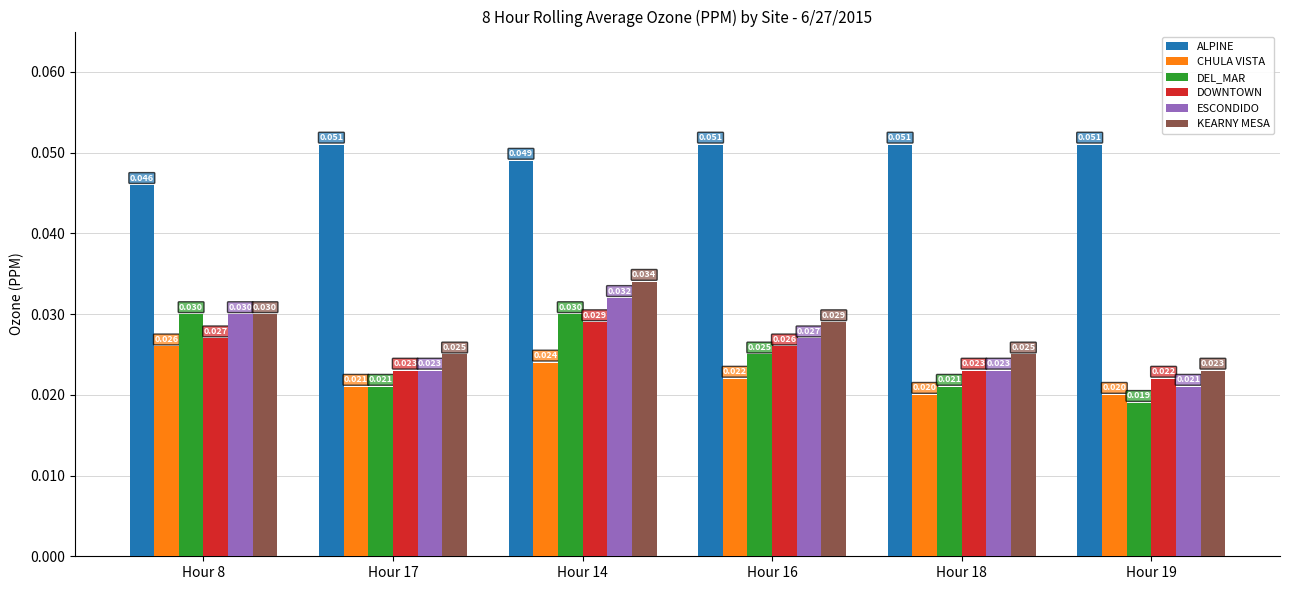

Which series changed the most between Hour 8 and Hour 18?

DEL_MAR